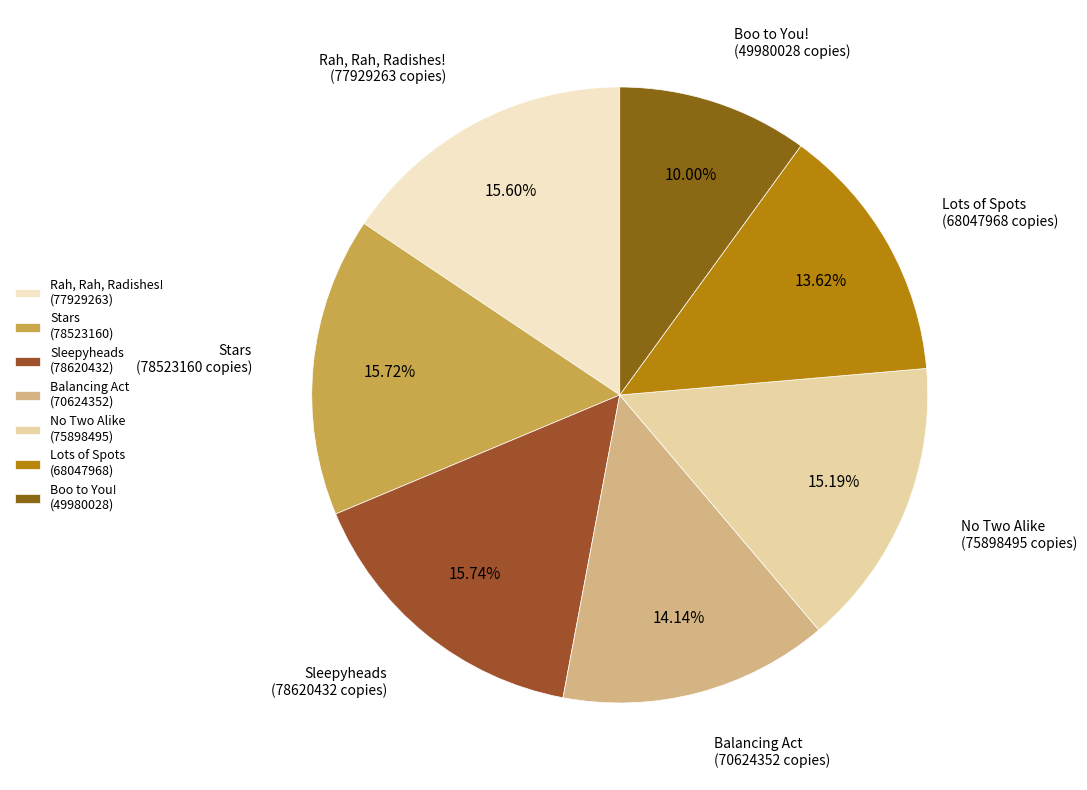

What is the ratio of the value at Balancing Act to the value at Stars?

0.9